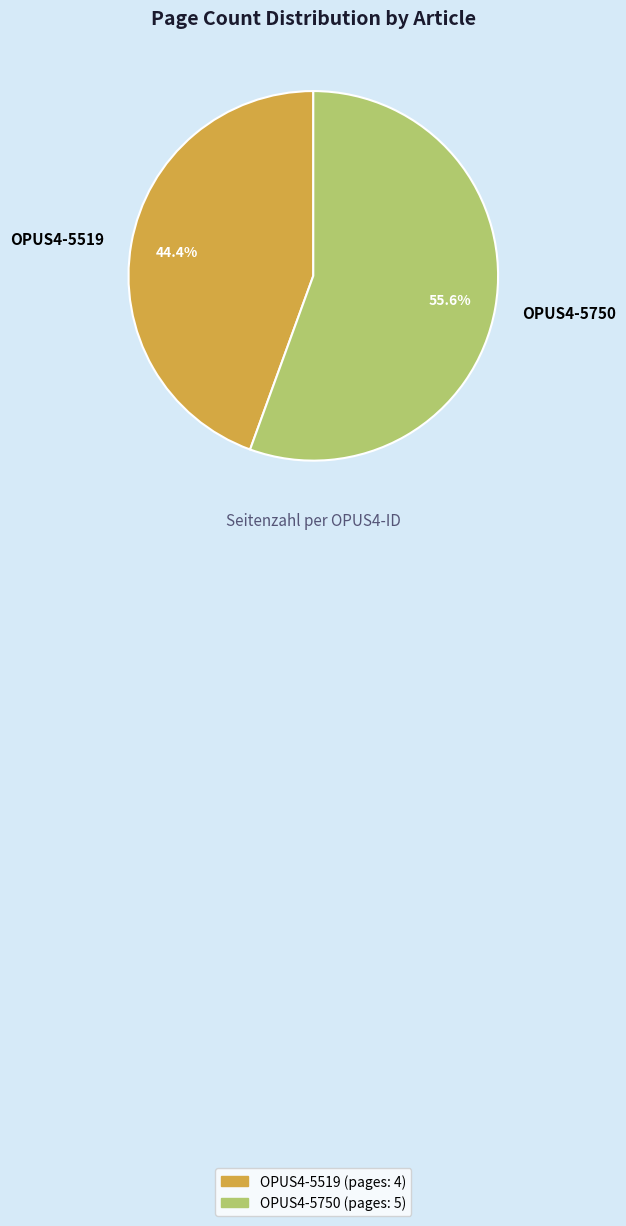

What percentage is the OPUS4-5519 slice, to the nearest percent?

44%